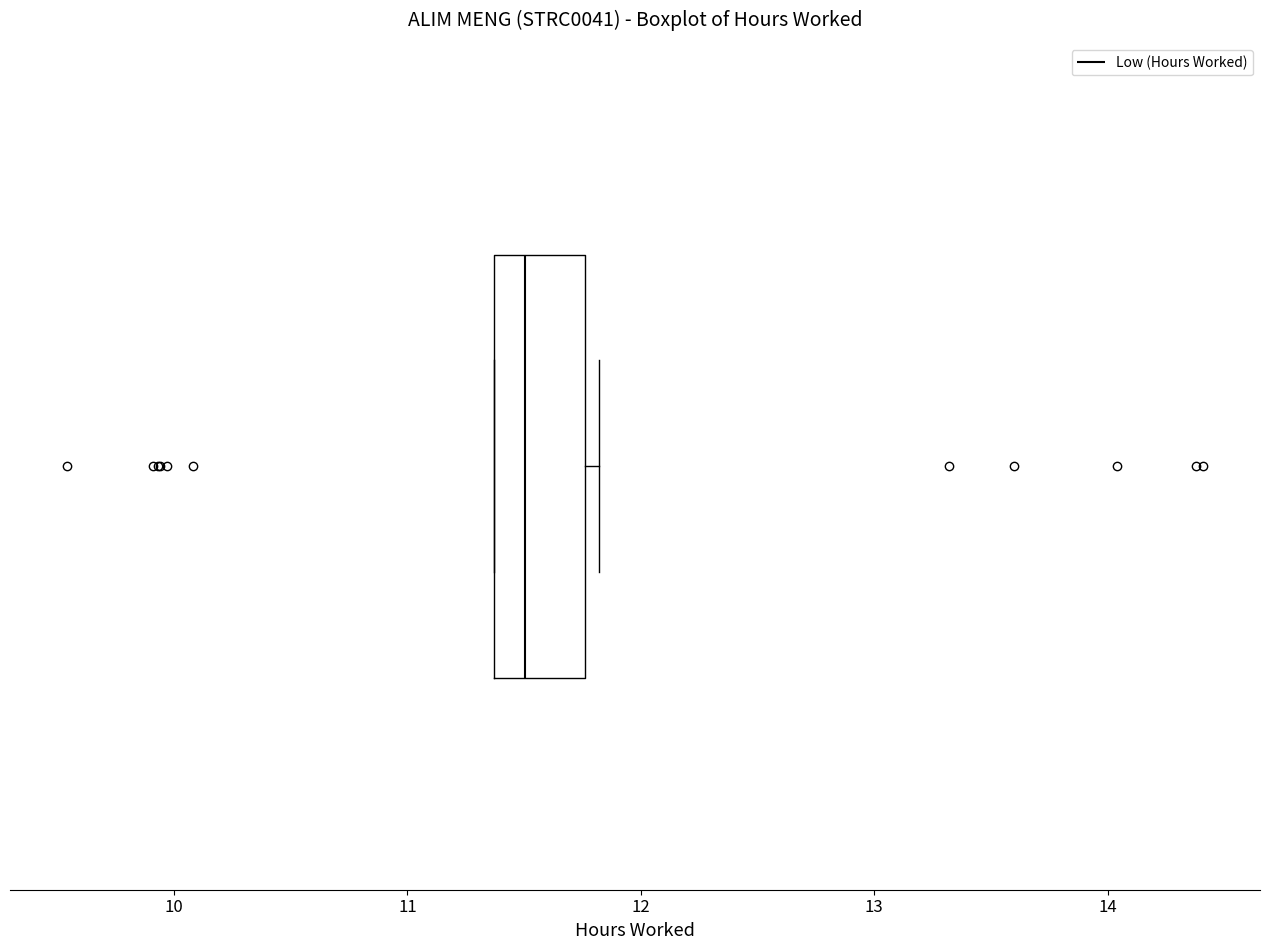

Where does the median line of the box sit on the x-axis? The values are not printed on the chart, so give them approximately, as read against the axis.

11.5